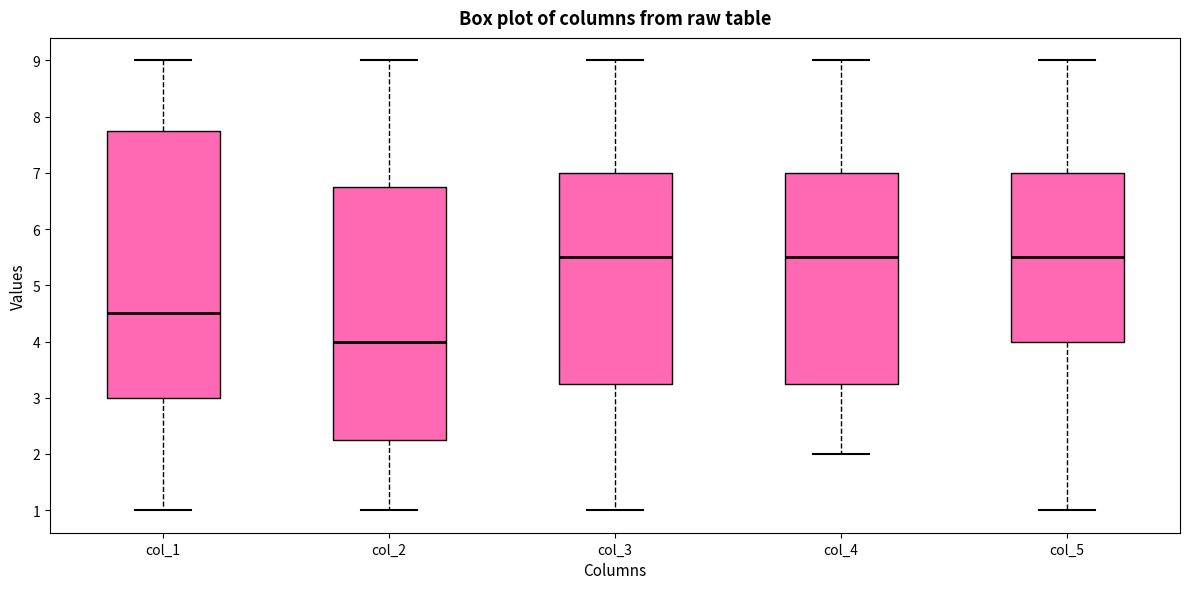

Reading left to right, read every box against the y-axis: the position of its median line, the range the box covers, and the ends of its whiskers. The values are not printed on the chart, so give them approximately, as read against the axis.

col_1: median 4.5, box 3.0 to 7.8, whiskers 1.0 to 9.0
col_2: median 4.0, box 2.3 to 6.8, whiskers 1.0 to 9.0
col_3: median 5.5, box 3.3 to 7.0, whiskers 1.0 to 9.0
col_4: median 5.5, box 3.3 to 7.0, whiskers 2.0 to 9.0
col_5: median 5.5, box 4.0 to 7.0, whiskers 1.0 to 9.0